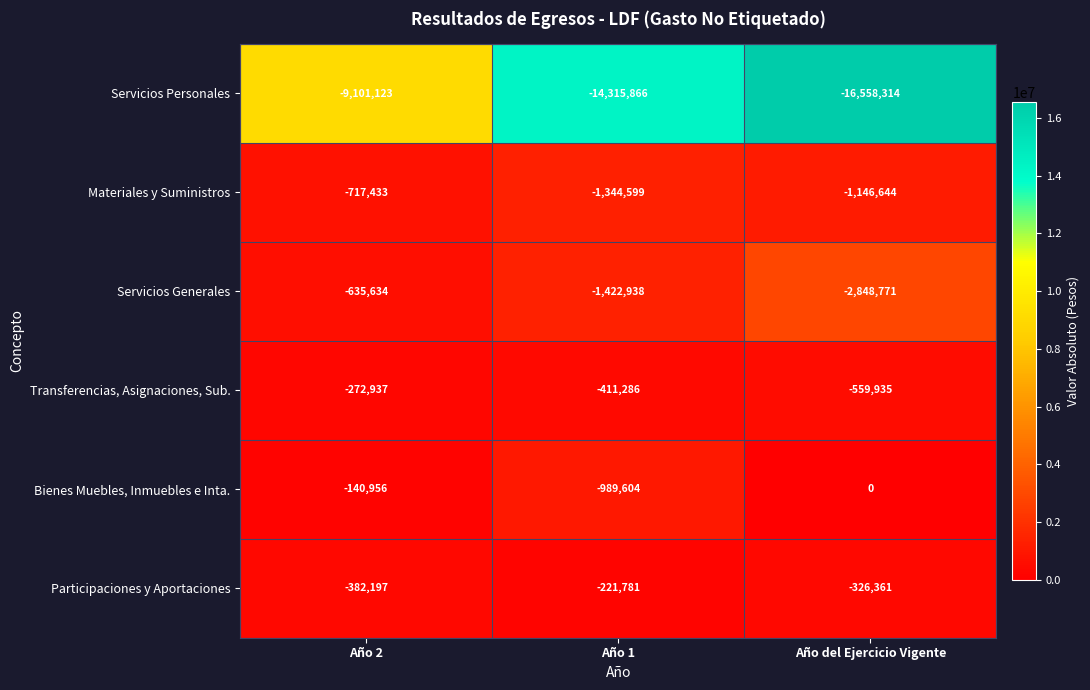

At which category is the sum across all series the highest?

Año 2